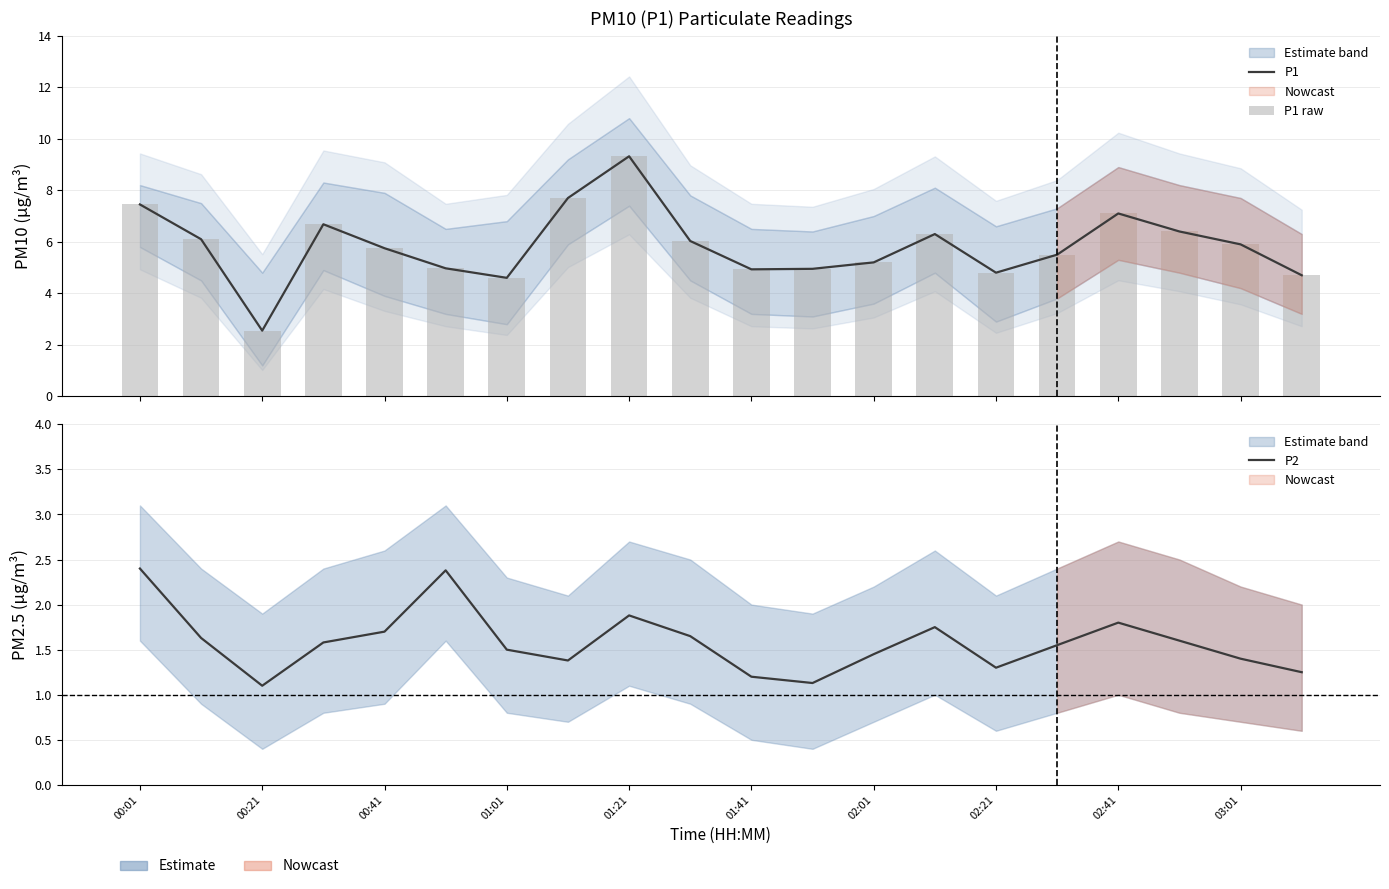

What is the maximum value shown in the chart?

9.3